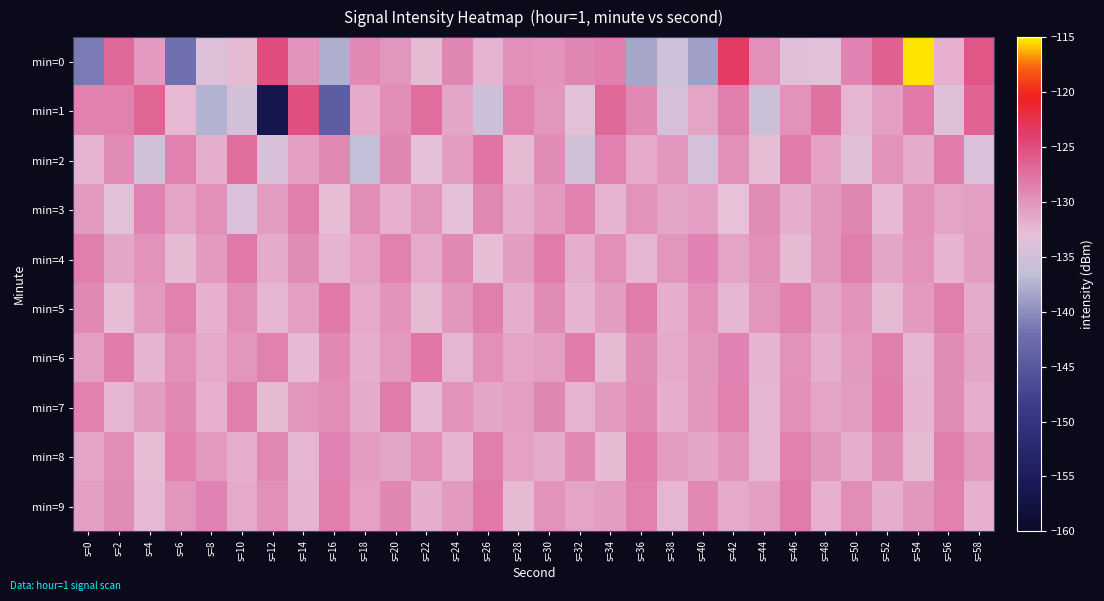

Which label corresponds to the smallest value in the chart?

s=12